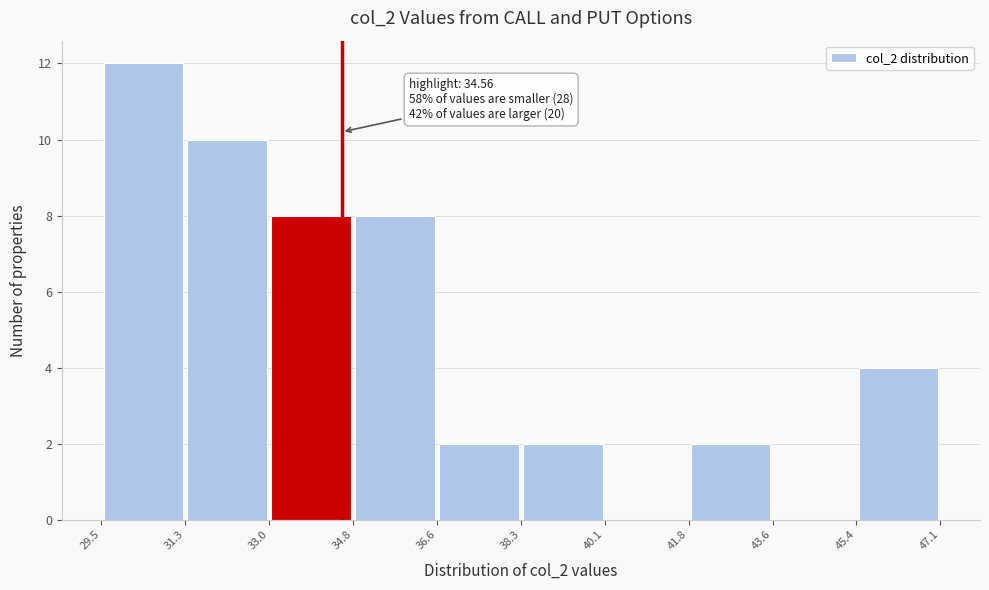

Which range on the x-axis has the tallest bar?

29.5 to 31.3